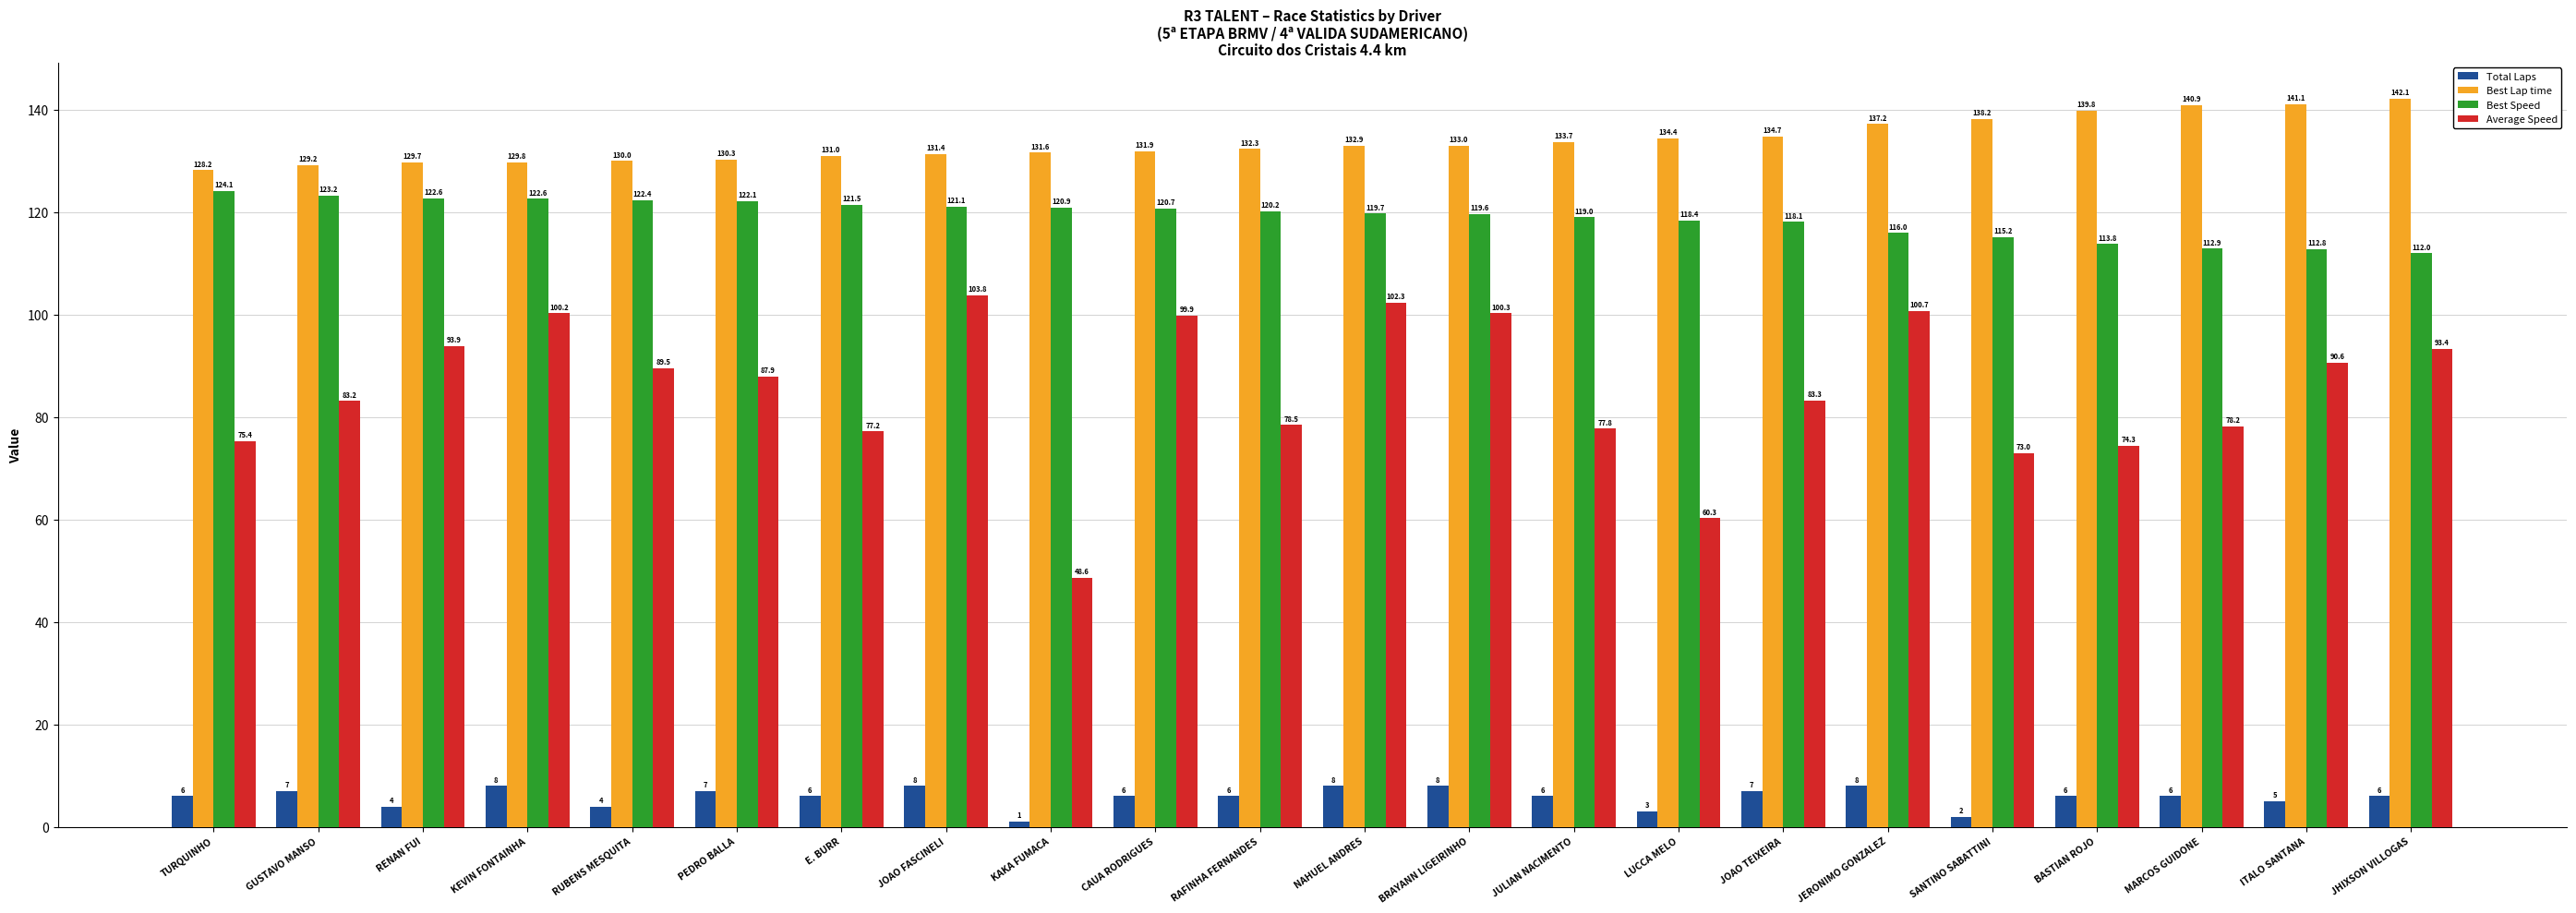

What is the label of the 8th bar from the right?

LUCCA MELO